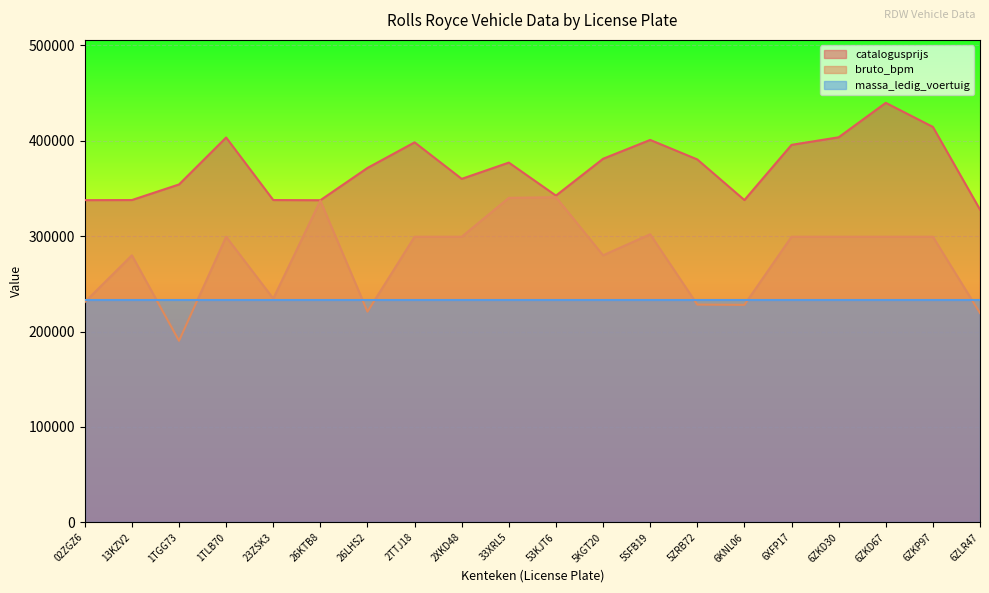

What value does the catalogusprijs series have at 6ZKD30?

403571